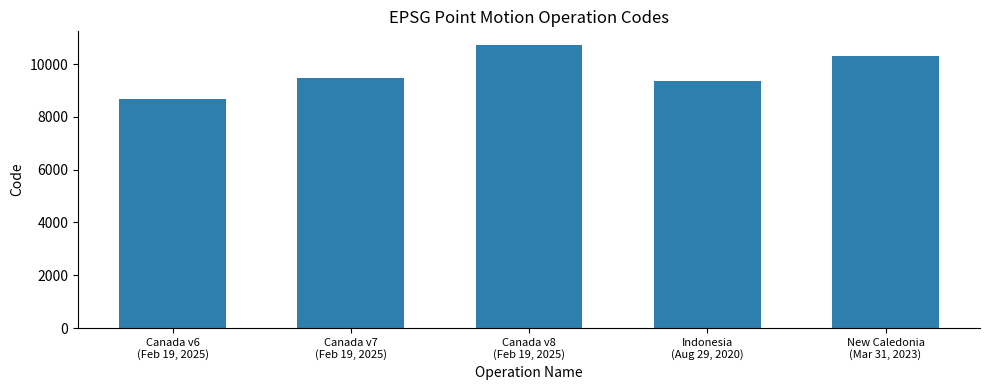

Which has a higher value, Indonesia
(Aug 29, 2020) or New Caledonia
(Mar 31, 2023)?

New Caledonia
(Mar 31, 2023)